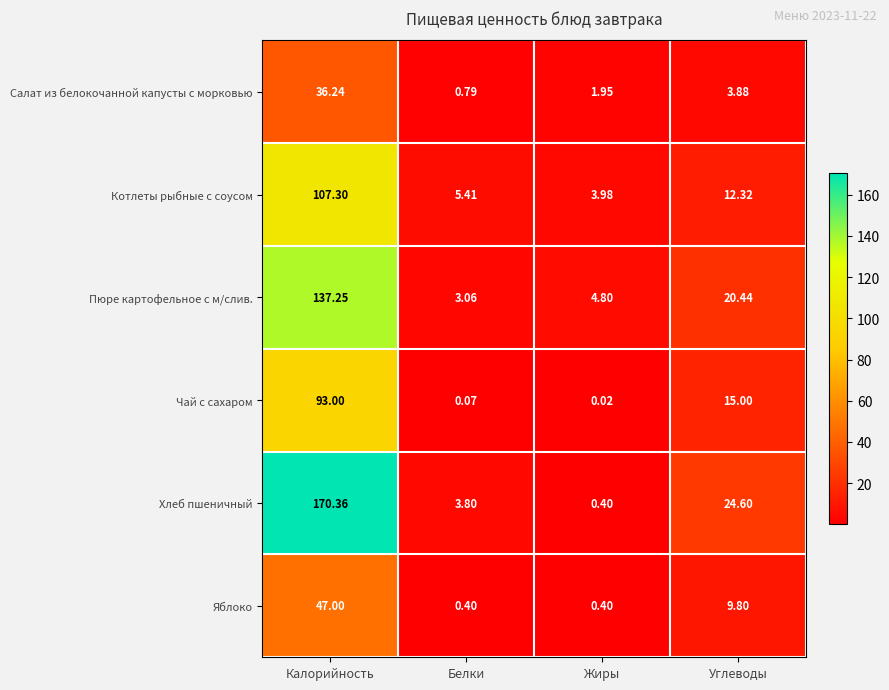

Which category has the highest value across all series?

Калорийность